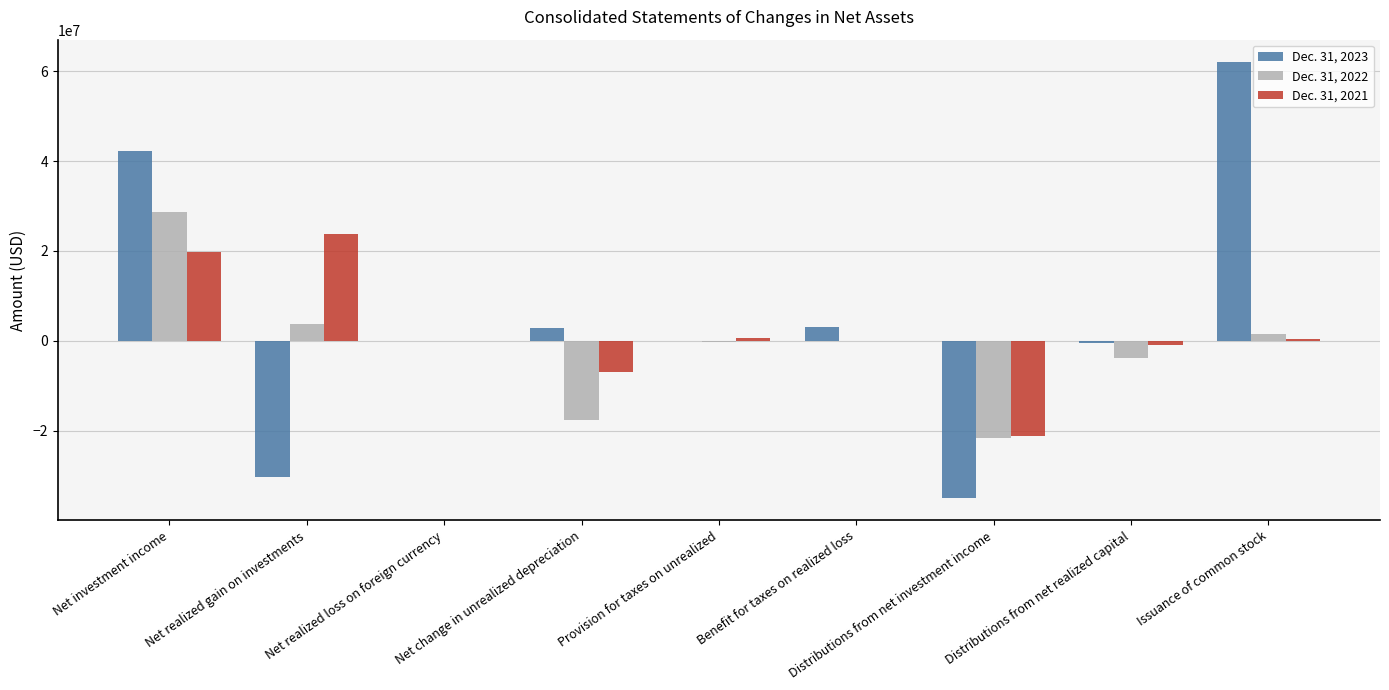

Does the chart contain stacked bars?

No